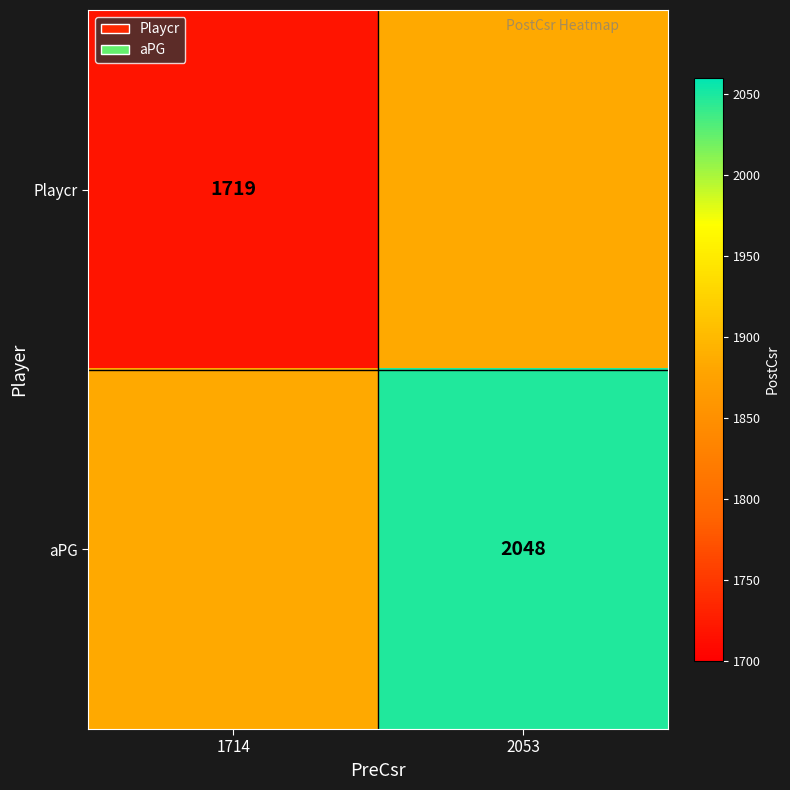

The Playcr series shows 1719.0 at 1714. True or false?

True